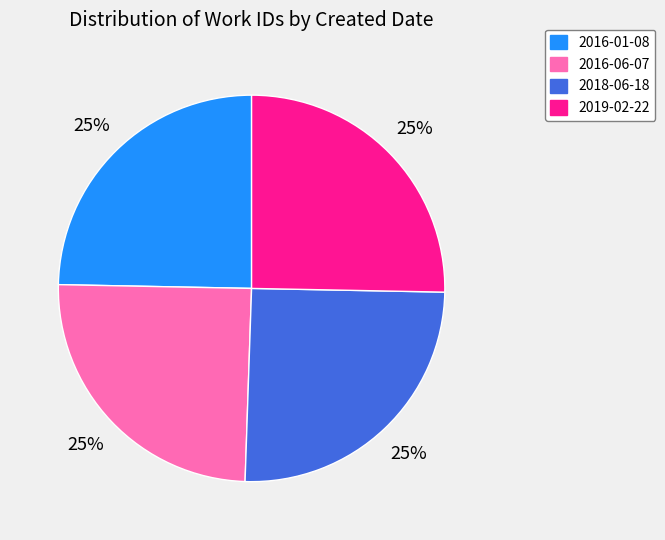

Is there any slice that represents more than half of the pie?

No